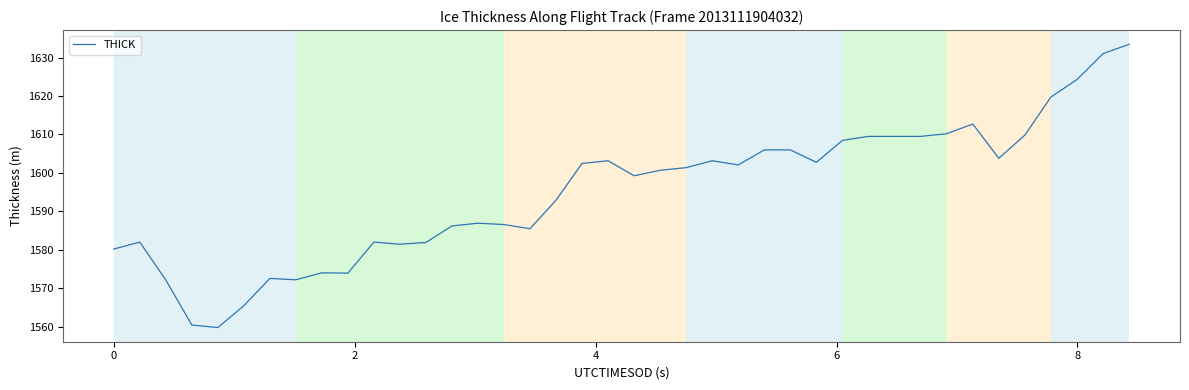

What is the minimum value shown in the chart?

1559.8